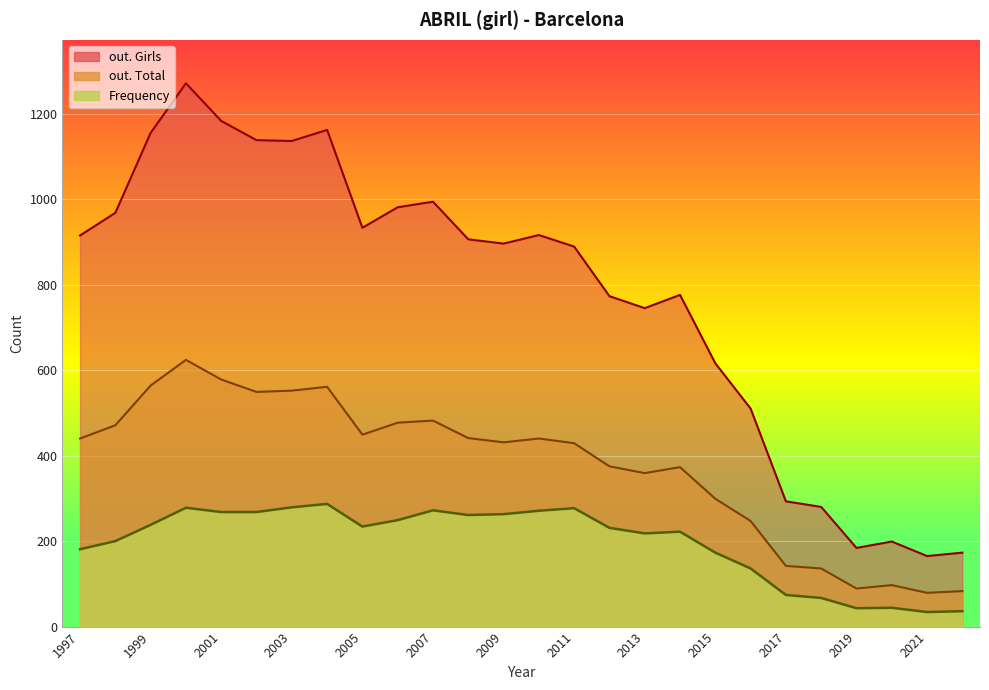

How many lines are shown in the chart?

3